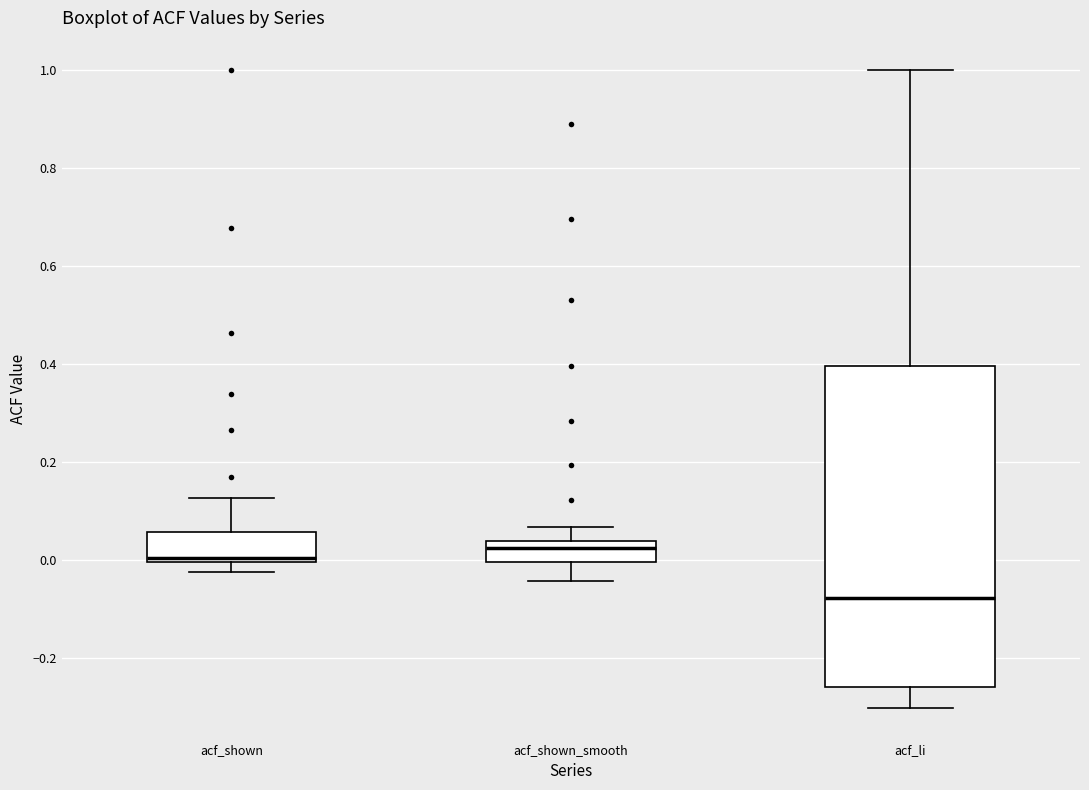

Comparing the boxes themselves (not the whiskers), which one is the tallest?

acf_li